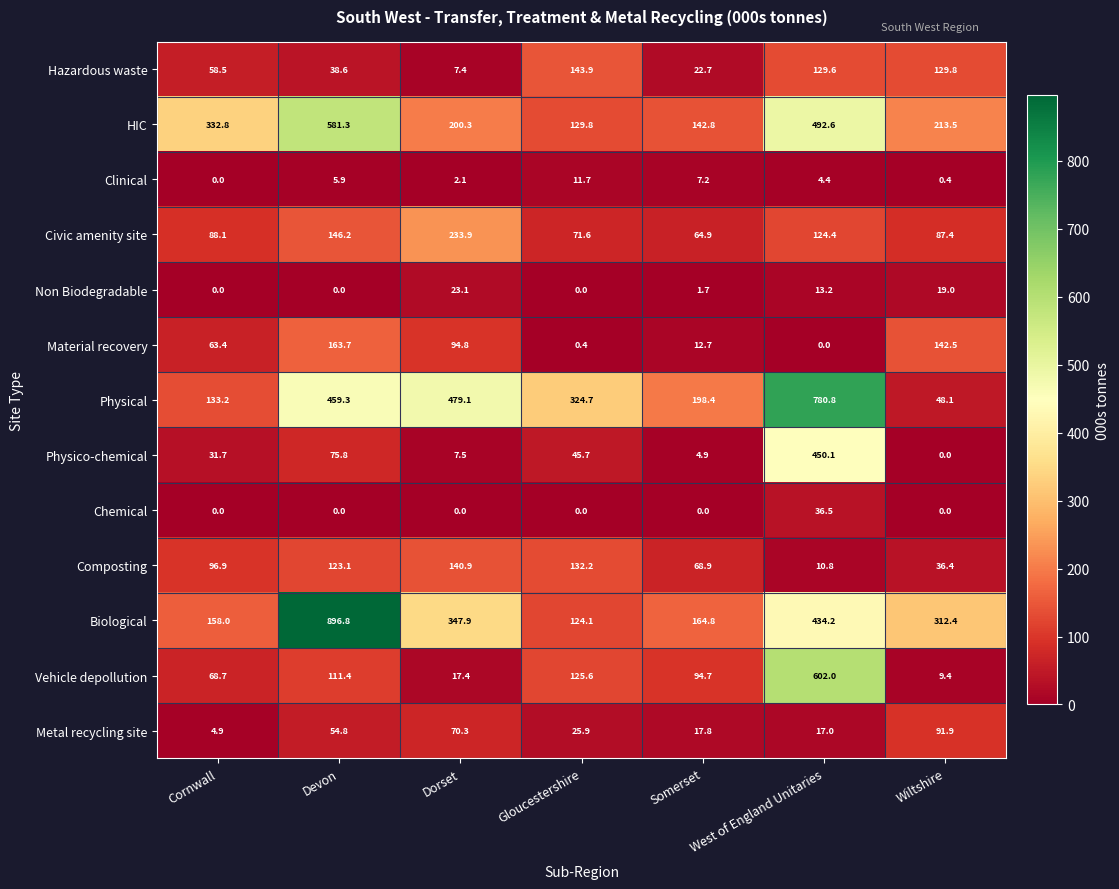

What value does the Physical series have at Somerset?

198.4